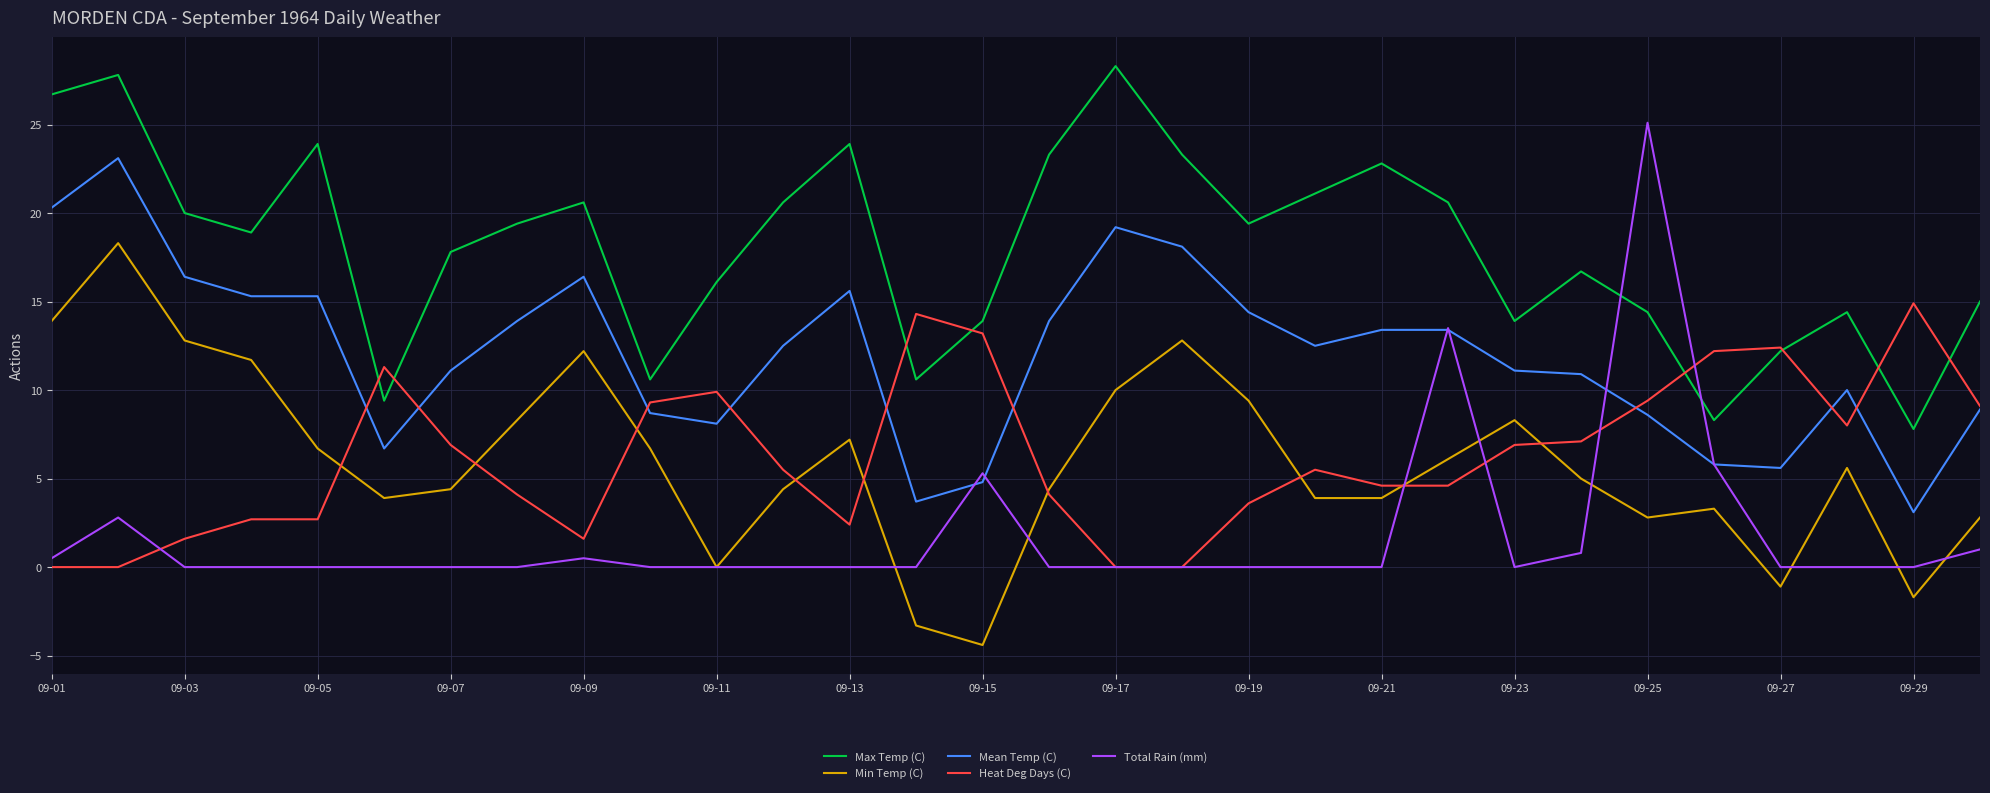

What is the average value of the Min Temp (C) series?

5.9